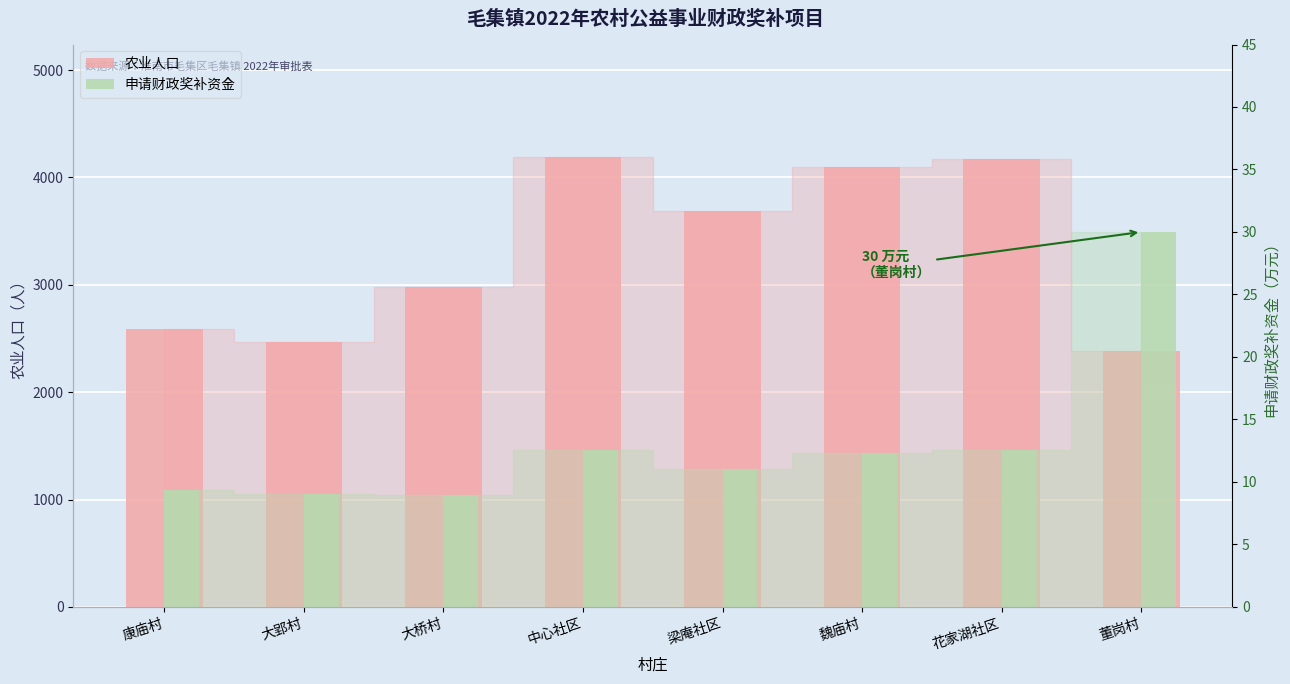

Rank the categories by 农业人口 value from highest to lowest.

中心社区, 花家湖社区, 魏庙村, 梁庵社区, 大桥村, 康庙村, 大郢村, 董岗村